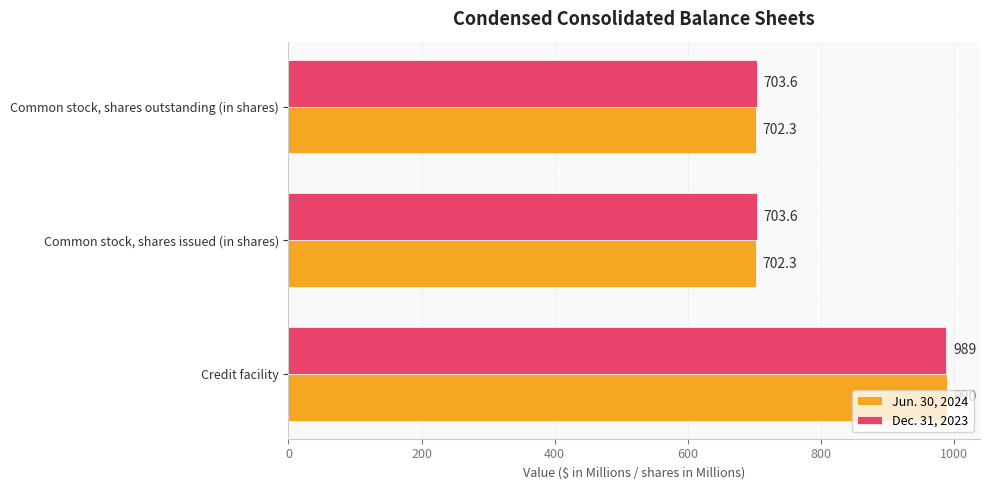

At which category is the sum across all series the highest?

Credit facility